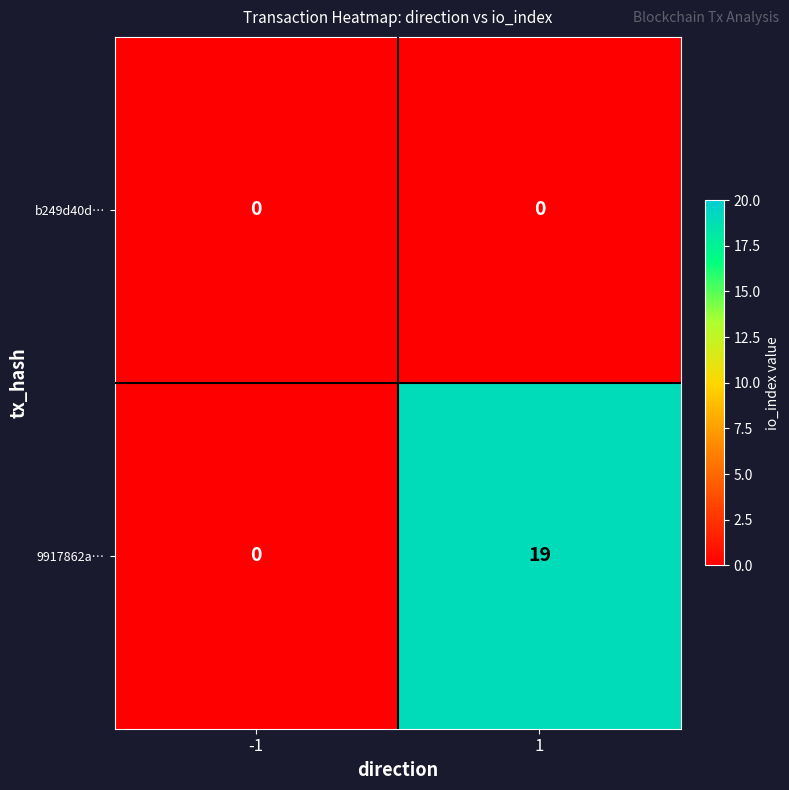

At which category is the sum across all series the highest?

1